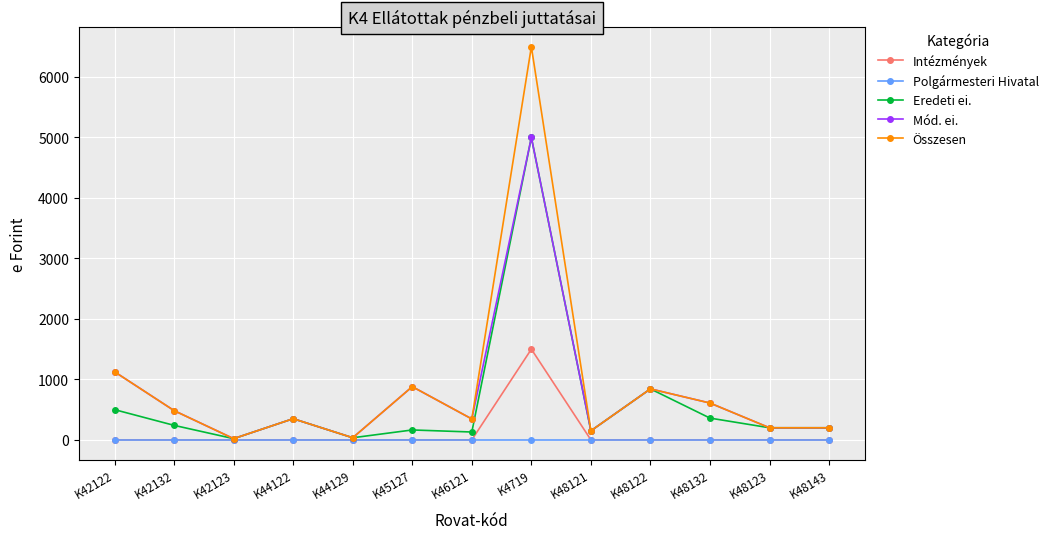

The value of Polgármesteri Hivatal at K42122 is 0. True or false?

True